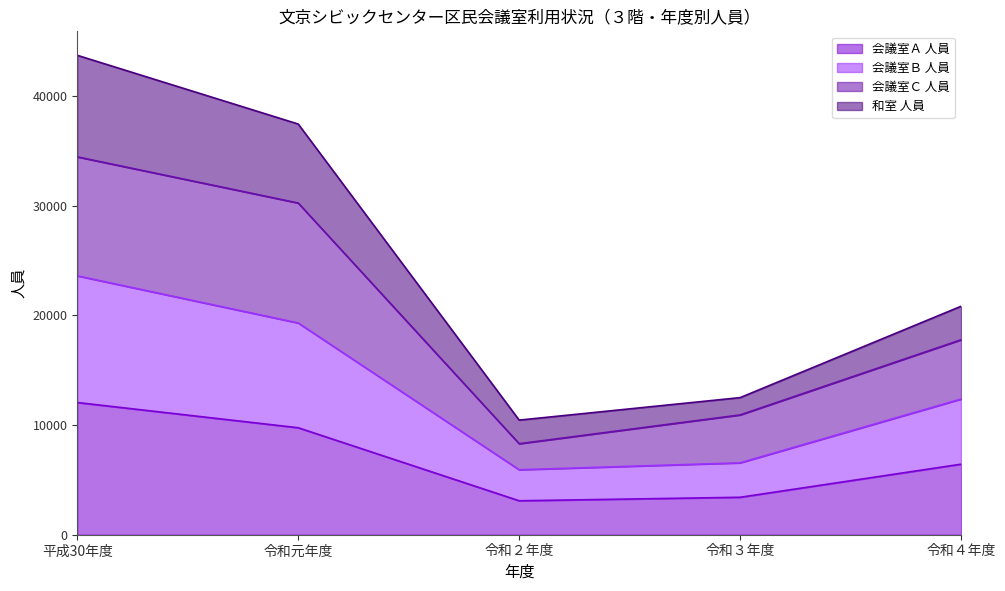

How many distinct data groups are displayed?

4